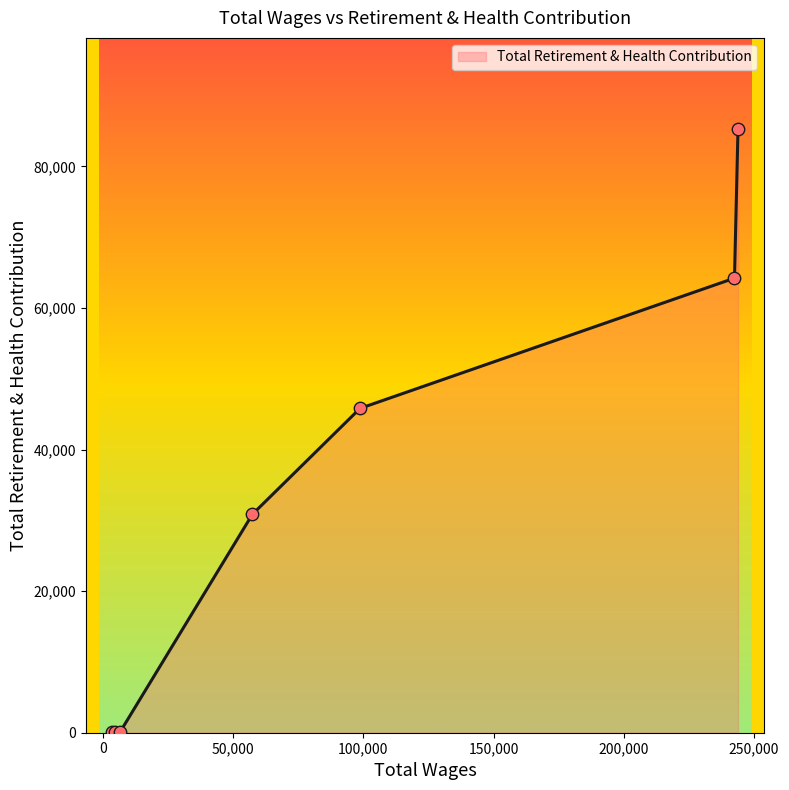

True or false: the data has more than 1 interior local peaks.

False